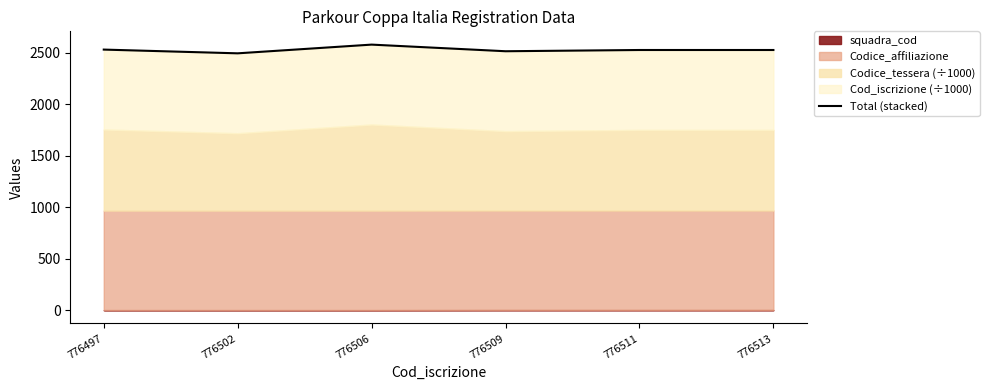

What is the value of the 5th point from the left?

2528.3